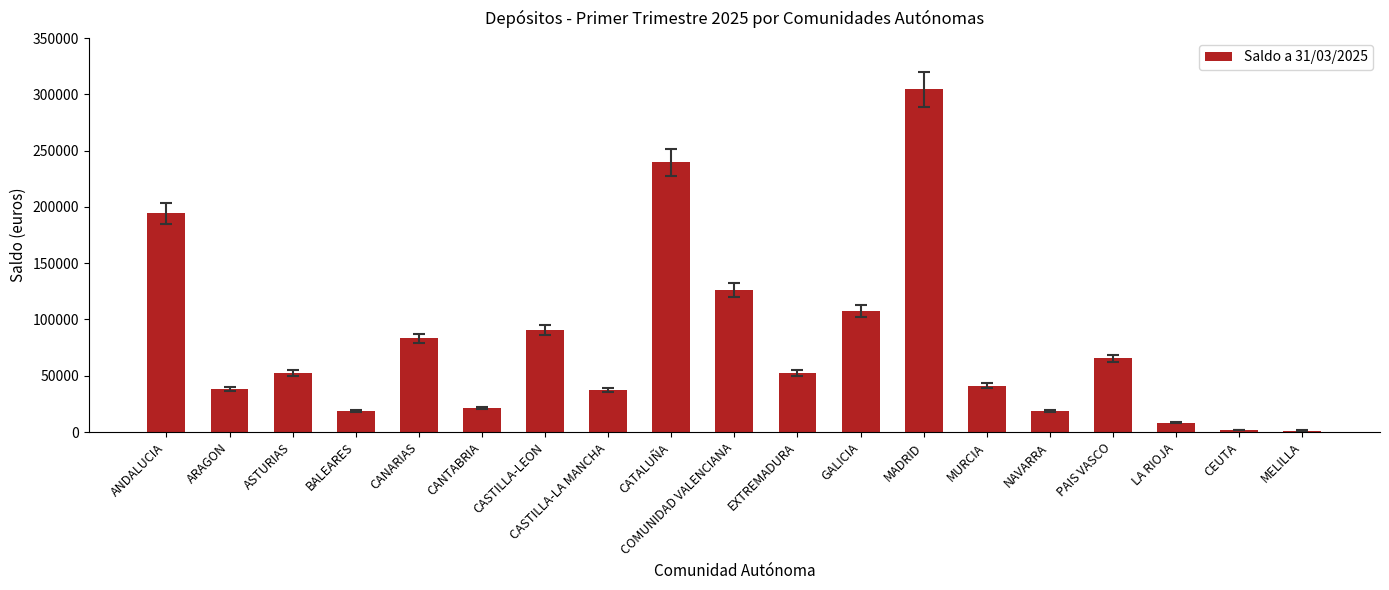

What is the greatest value displayed?

304500